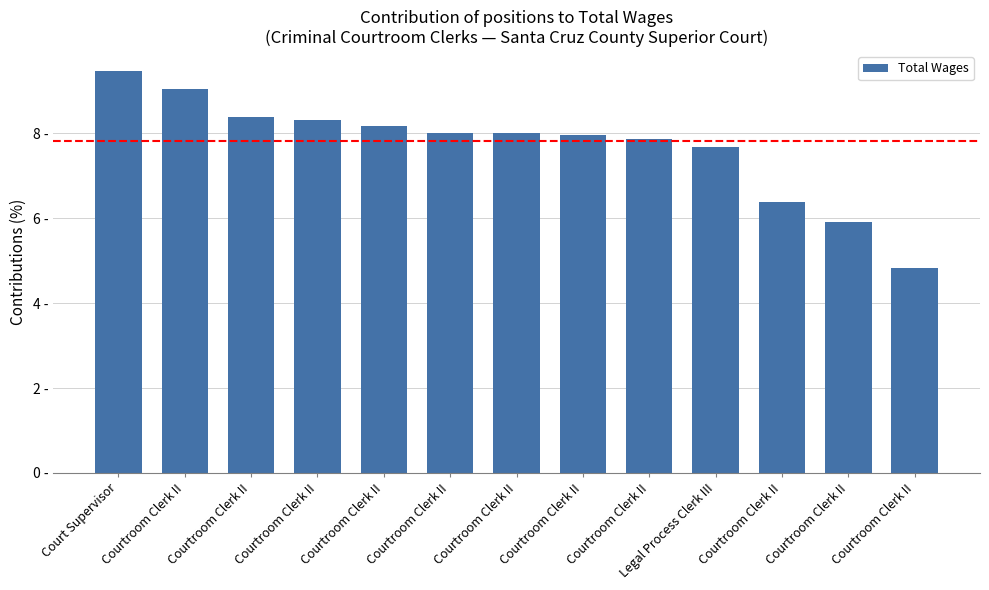

Rank the categories by value from highest to lowest.

Court Supervisor, Courtroom Clerk II, Courtroom Clerk II, Courtroom Clerk II, Courtroom Clerk II, Courtroom Clerk II, Courtroom Clerk II, Courtroom Clerk II, Courtroom Clerk II, Legal Process Clerk III, Courtroom Clerk II, Courtroom Clerk II, Courtroom Clerk II